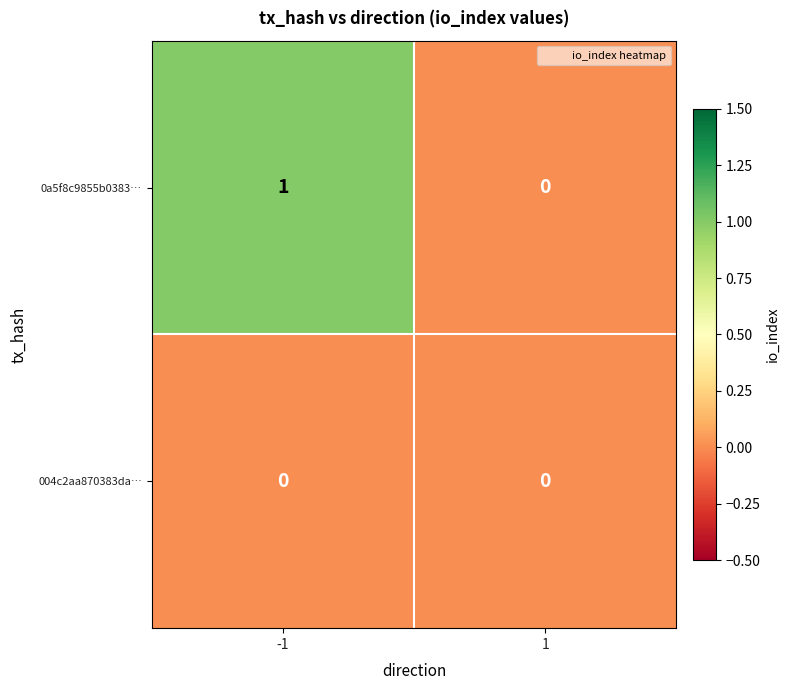

Between -1 and 1, which series saw the biggest shift?

0a5f8c9855b0383…